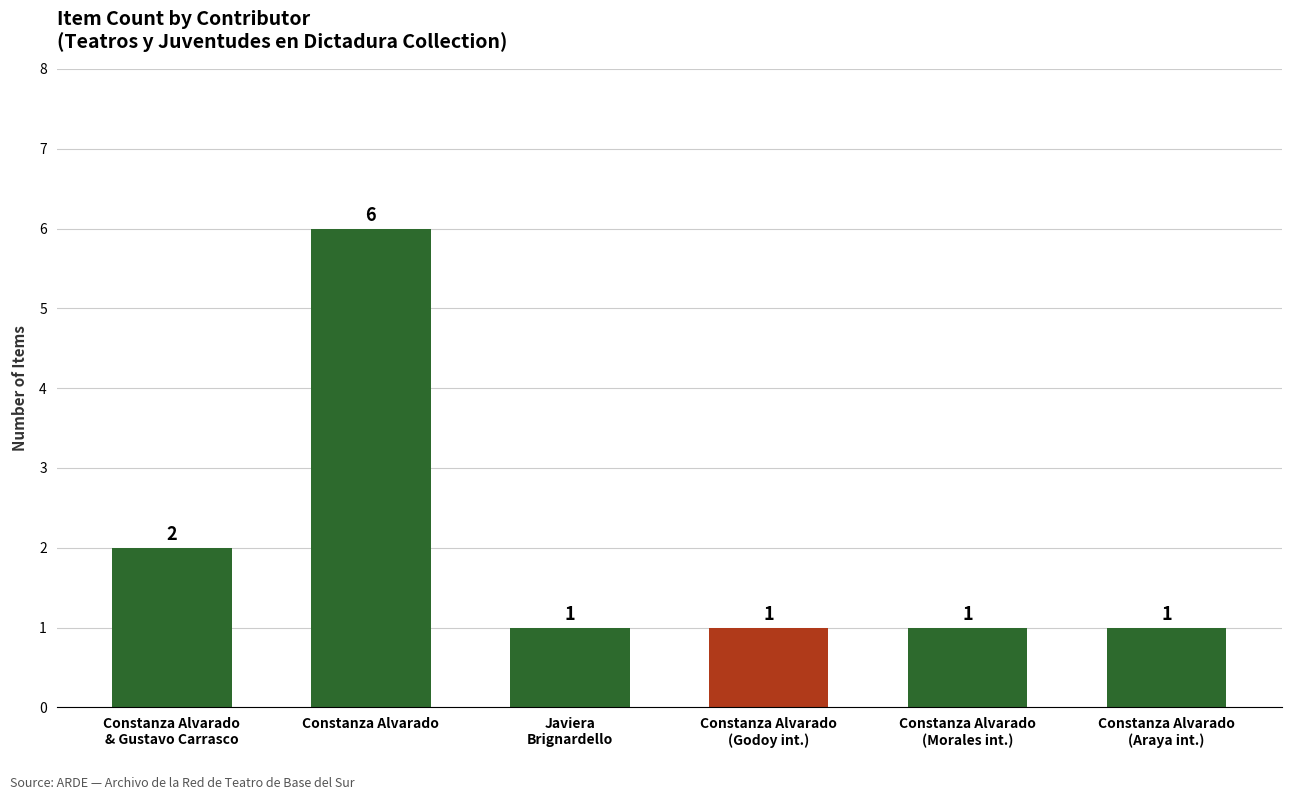

What is the sum of all values?

12